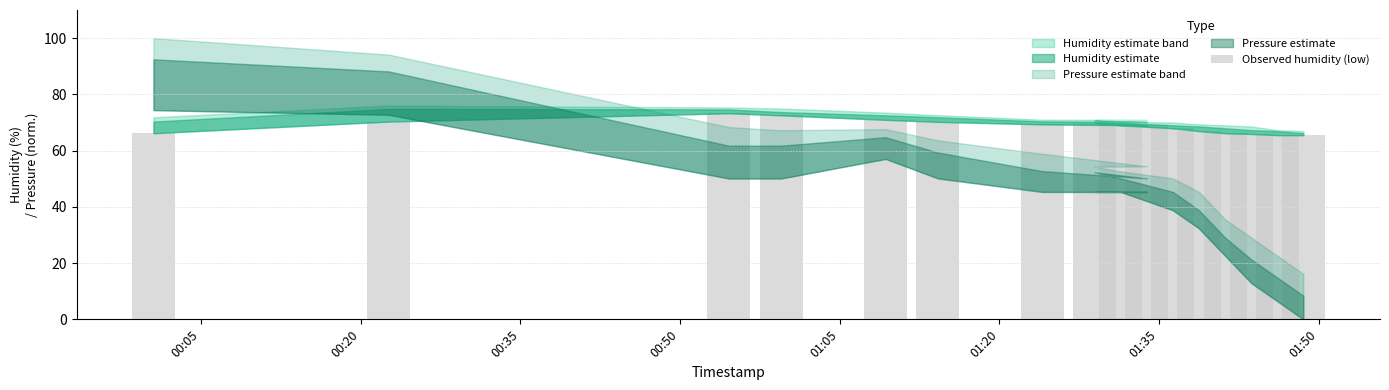

What is the sum of all values?

1098.7